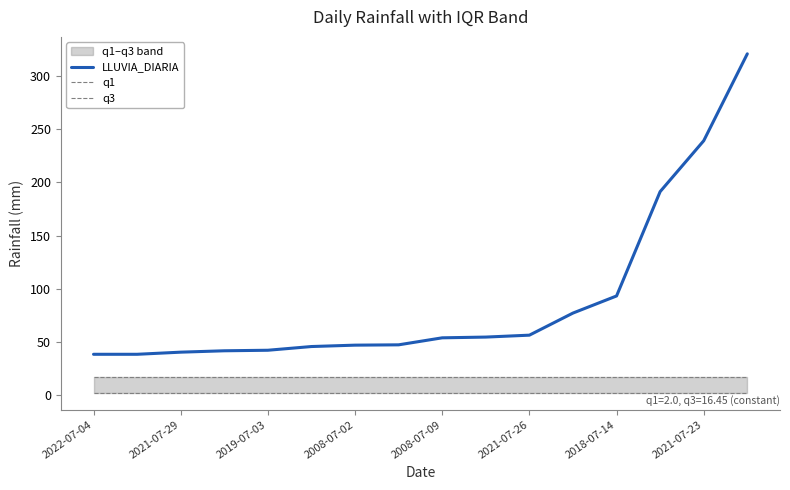

Which series has the largest total across all categories?

LLUVIA_DIARIA